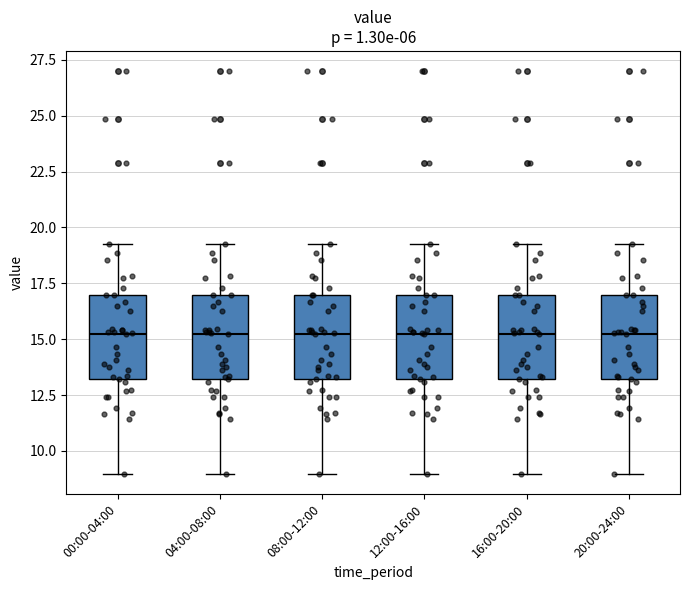

Reading left to right, transcribe this box plot: for each box, give where its median line is, the range the box spans, and where its two whiskers end, as read against the y-axis. The values are not printed on the chart, so give them approximately, as read against the axis.

00:00-04:00: median 15.5, box 13.0 to 17.0, whiskers 9.0 to 19.5
04:00-08:00: median 15.5, box 13.0 to 17.0, whiskers 9.0 to 19.5
08:00-12:00: median 15.5, box 13.0 to 17.0, whiskers 9.0 to 19.5
12:00-16:00: median 15.5, box 13.0 to 17.0, whiskers 9.0 to 19.5
16:00-20:00: median 15.5, box 13.0 to 17.0, whiskers 9.0 to 19.5
20:00-24:00: median 15.5, box 13.0 to 17.0, whiskers 9.0 to 19.5